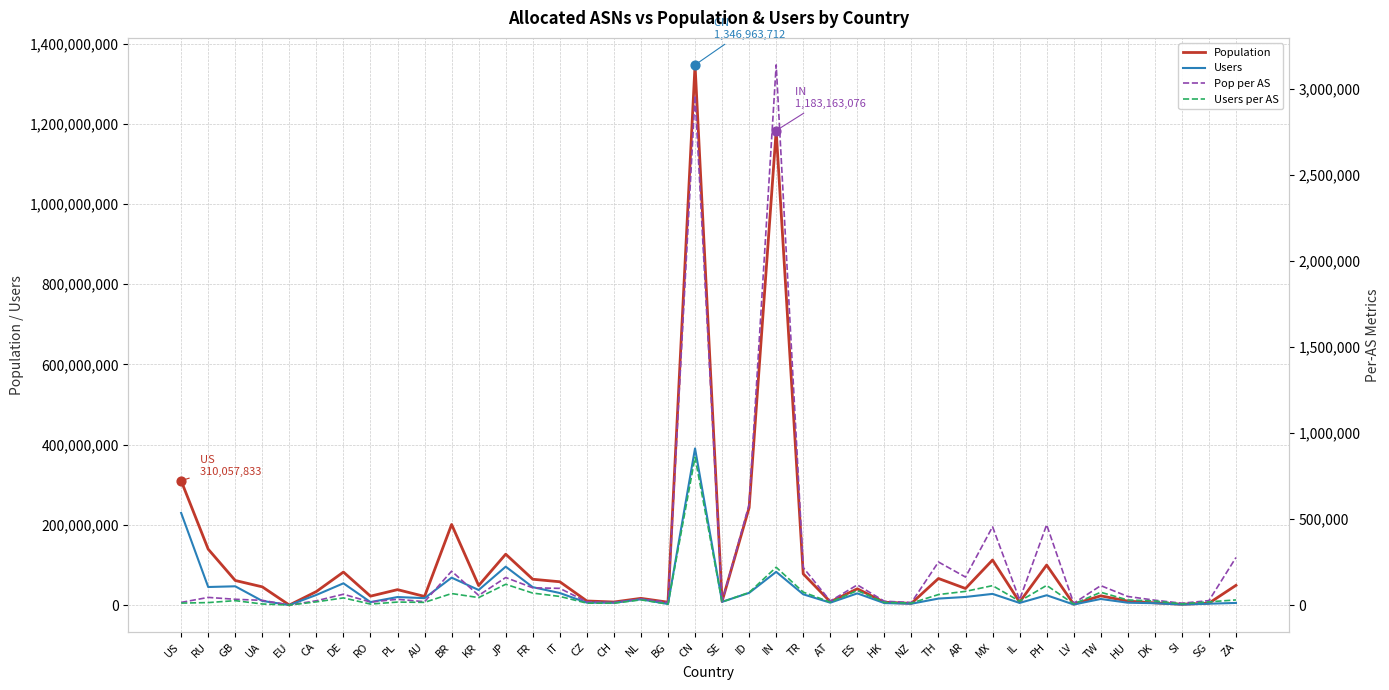

At which category is the sum across all series the highest?

CN